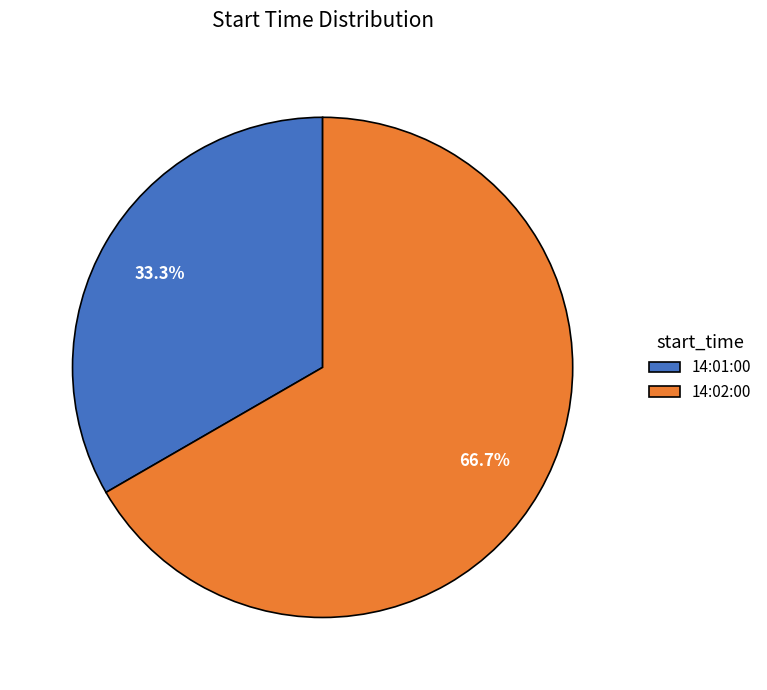

Is there a majority slice in this chart?

Yes